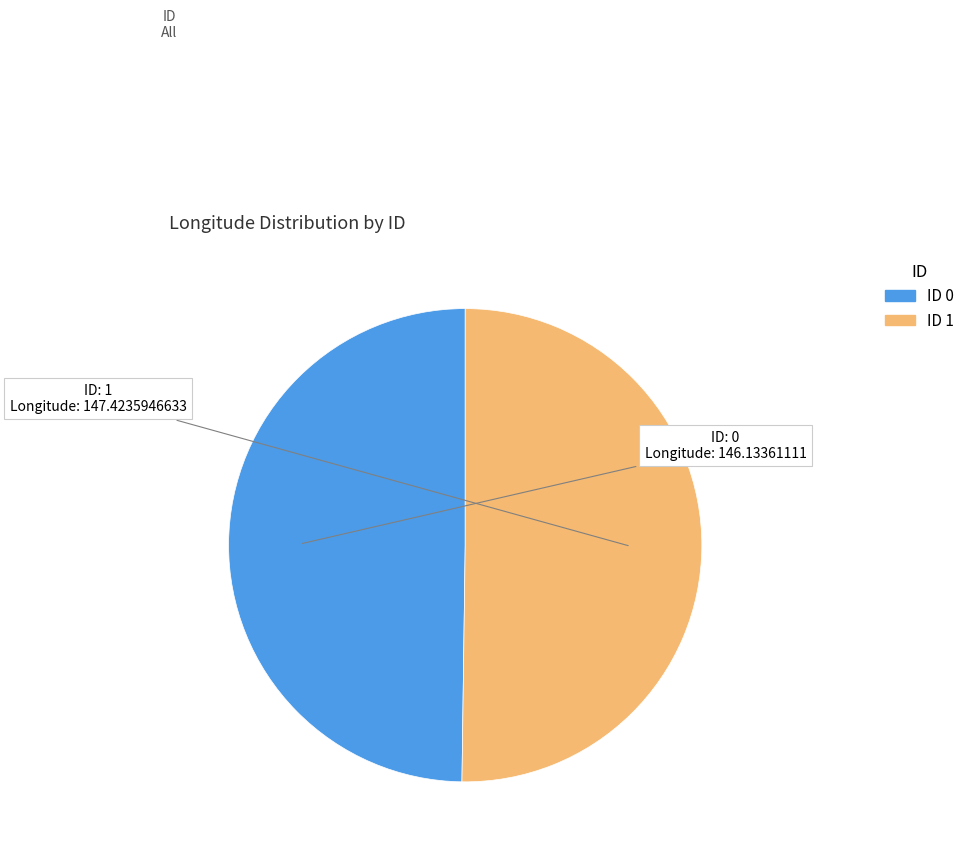

How many slices are in this pie chart?

2